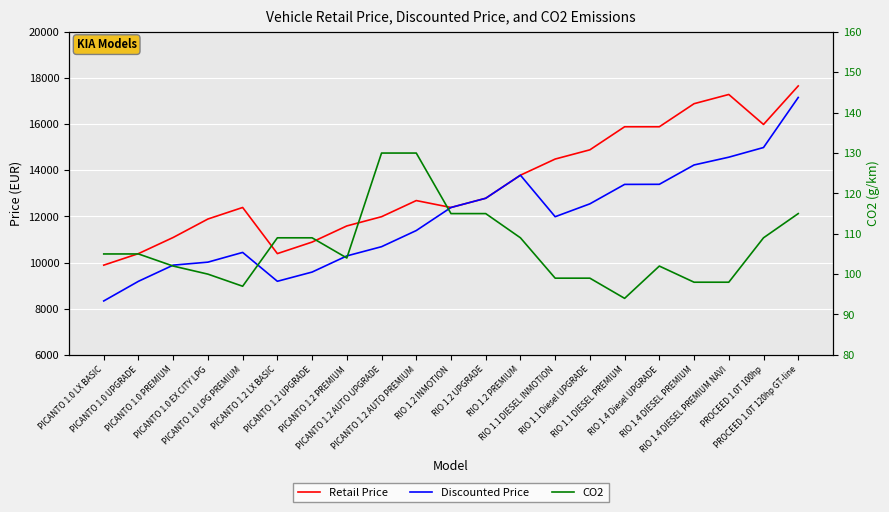

What is the label of the 21st point from the left?

PROCEED 1.0T 120hp GT-line